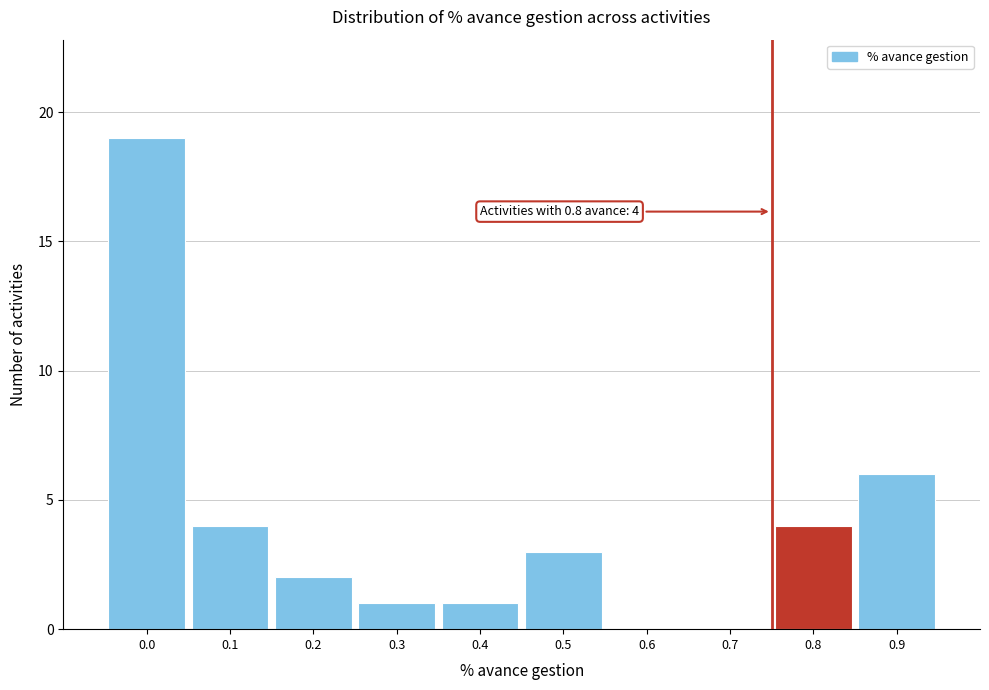

Reading left to right, extract all data points from this chart.

0.0=19	0.1=4	0.2=2	0.3=1	0.4=1	0.5=3	0.6=0	0.7=0	0.8=4	0.9=6